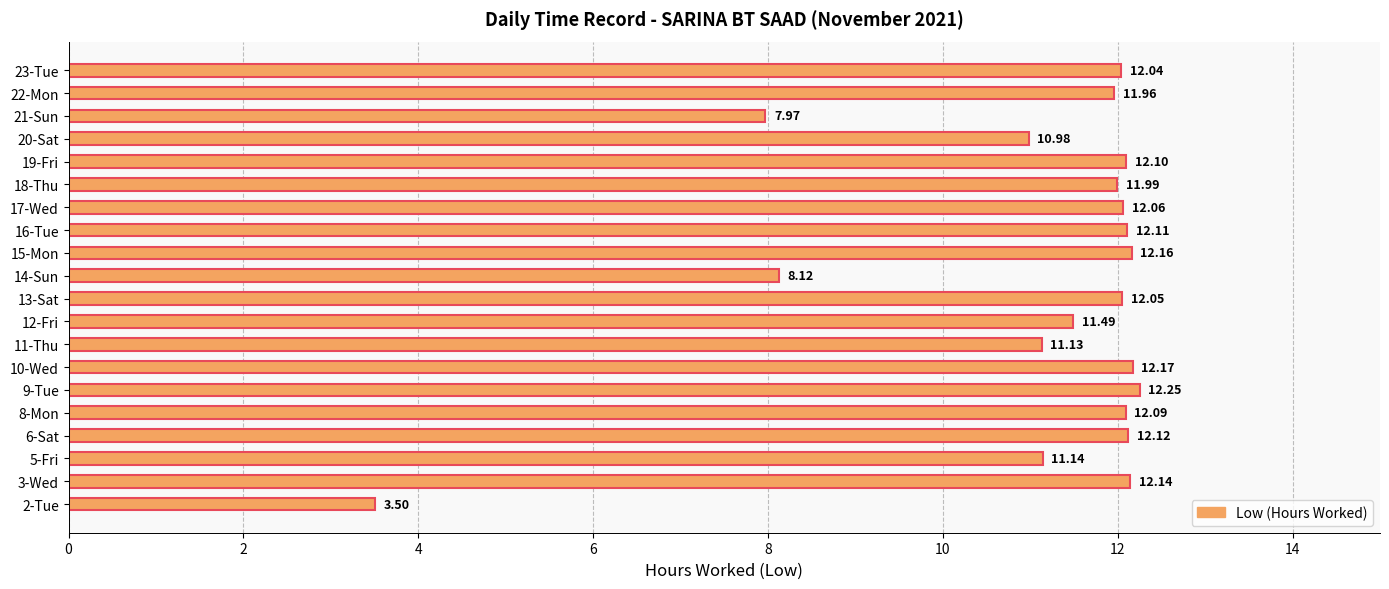

List the labels in order of value, largest first.

9-Tue, 10-Wed, 15-Mon, 3-Wed, 6-Sat, 16-Tue, 19-Fri, 8-Mon, 17-Wed, 13-Sat, 23-Tue, 18-Thu, 22-Mon, 12-Fri, 5-Fri, 11-Thu, 20-Sat, 14-Sun, 21-Sun, 2-Tue